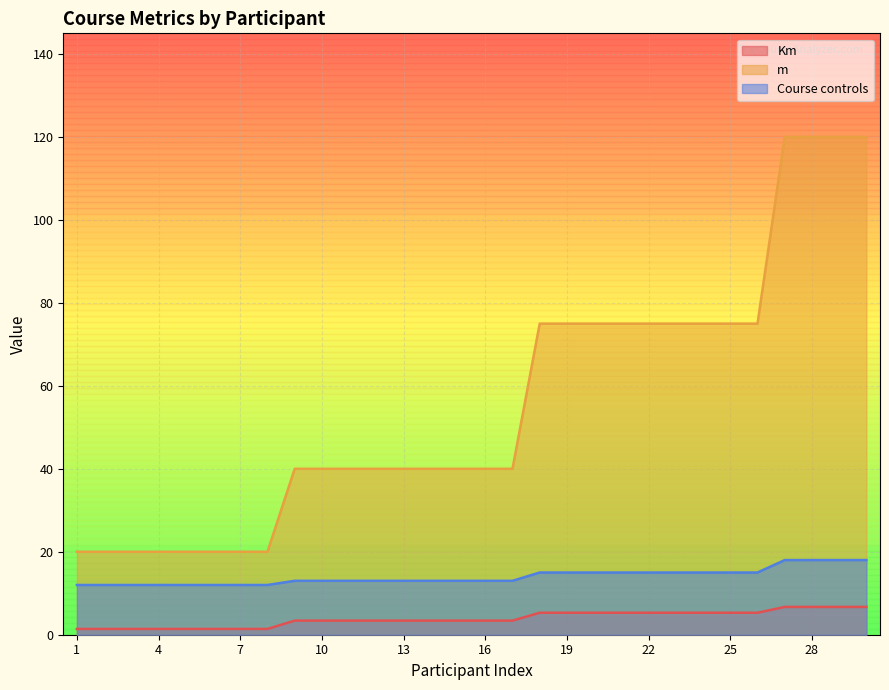

Which has a higher value, 28 or 10?

28